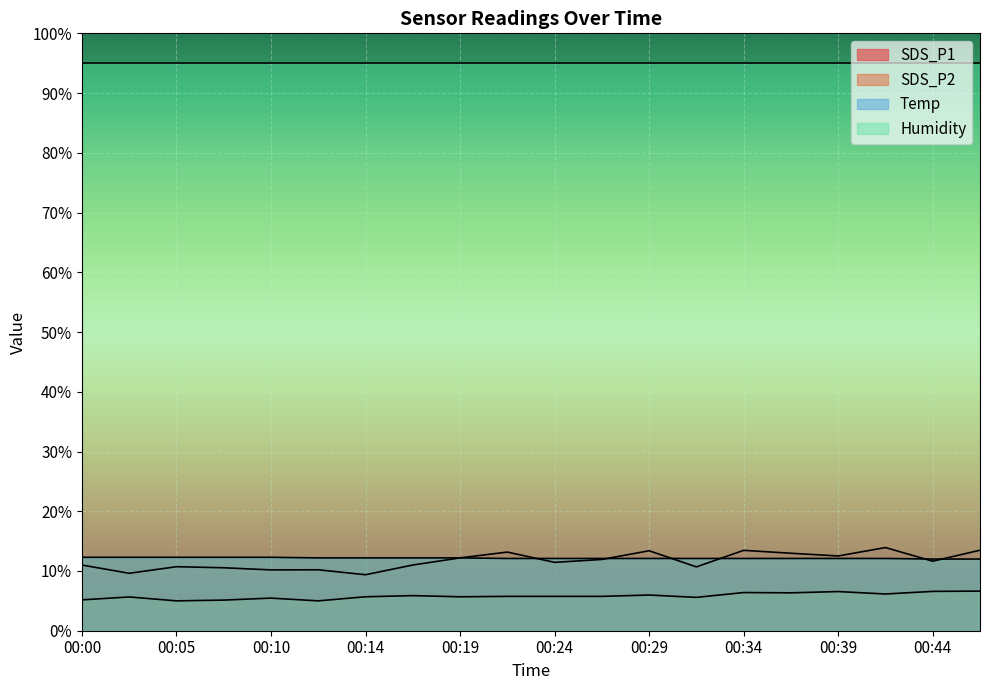

The value of Humidity at 00:10 is 95.0. True or false?

True